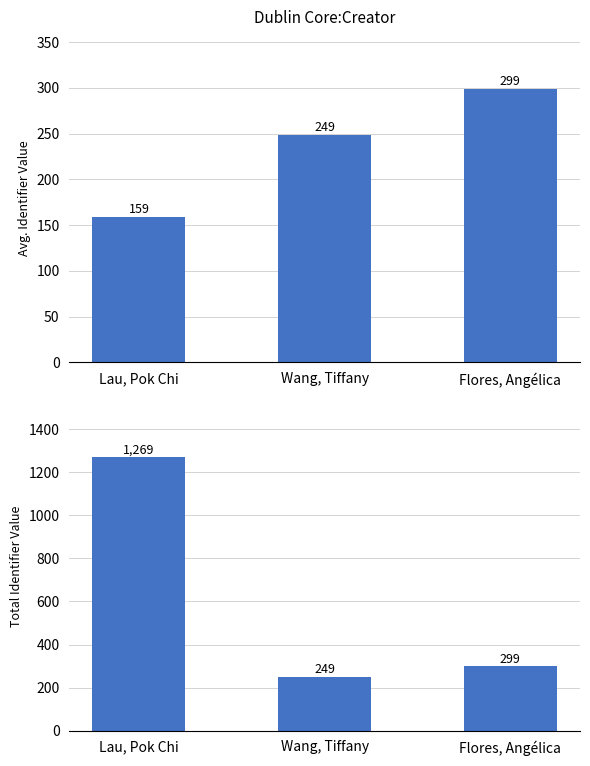

What is the label of the 1st bar from the left?

Lau, Pok Chi